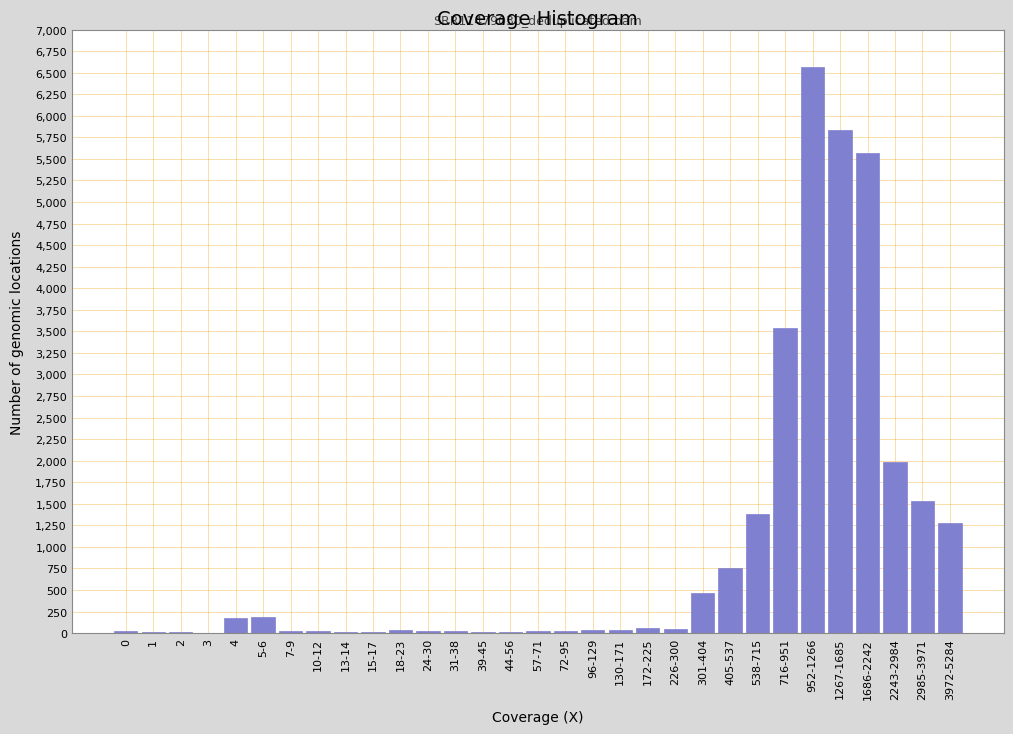

Which category has the highest value across all series?

952-1266